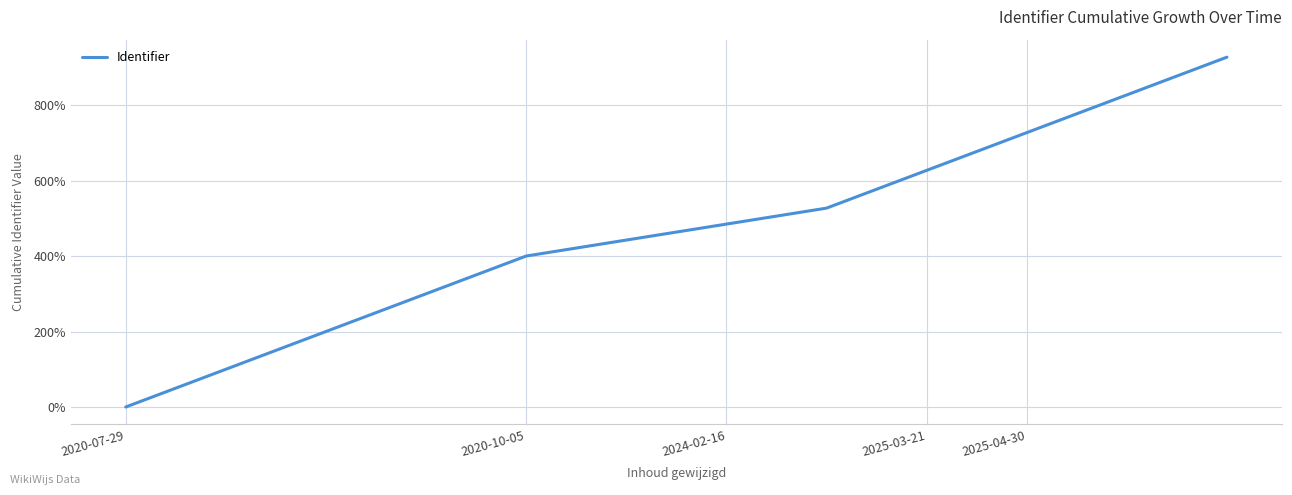

What is the sum of all values?

5561.5